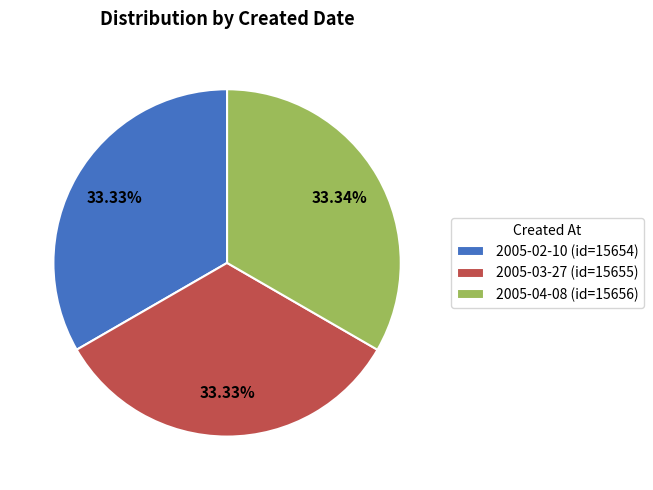

True or false: 2005-03-27 accounts for 33% of the total.

True